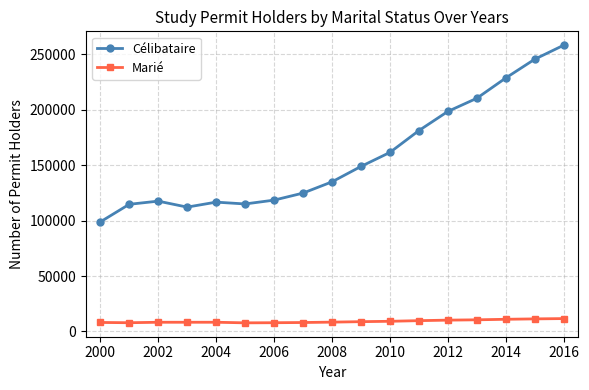

Rank the series by their average value, from highest to lowest.

Célibataire, Marié